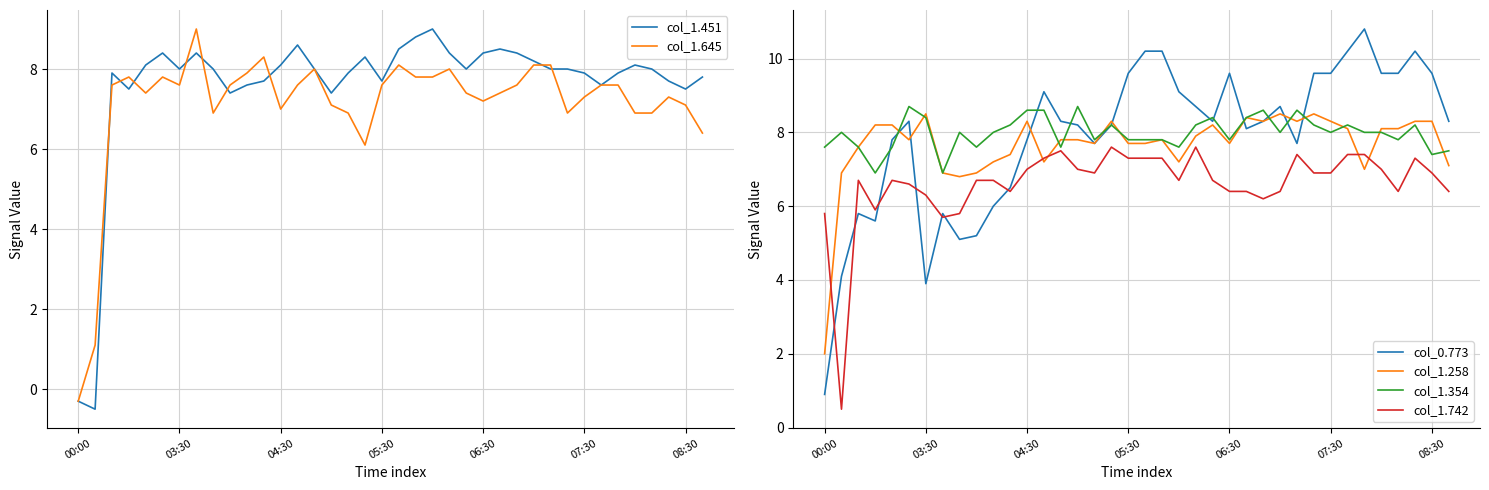

Is it true that col_1.451 equals 11.7 at 31?

False